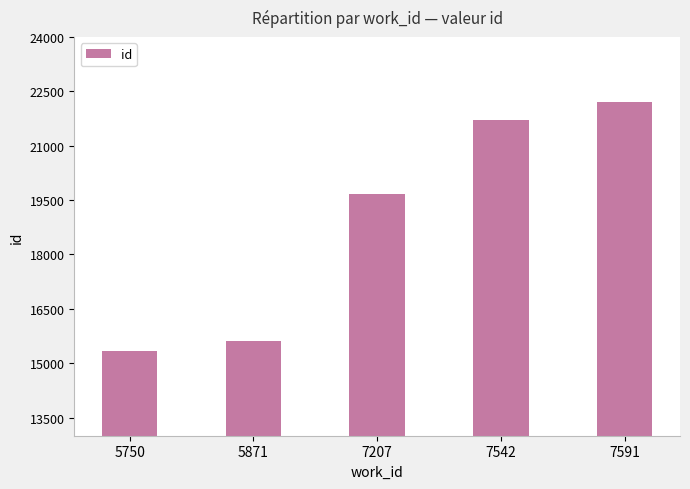

What is the greatest value displayed?

22204